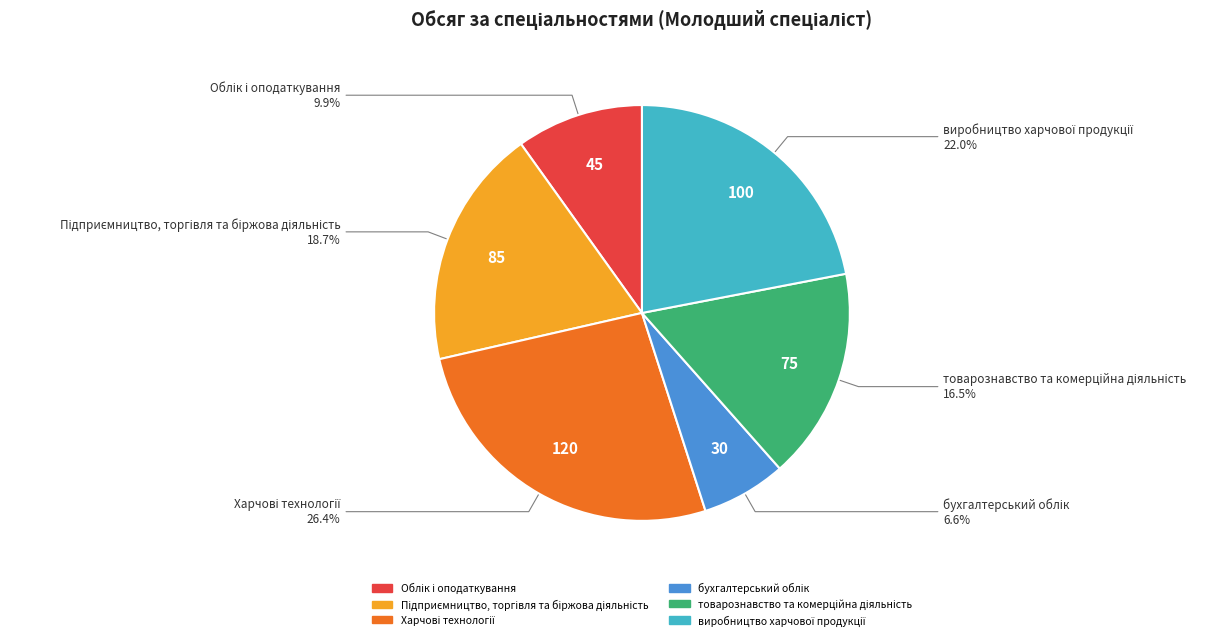

Does any single category account for the majority?

No